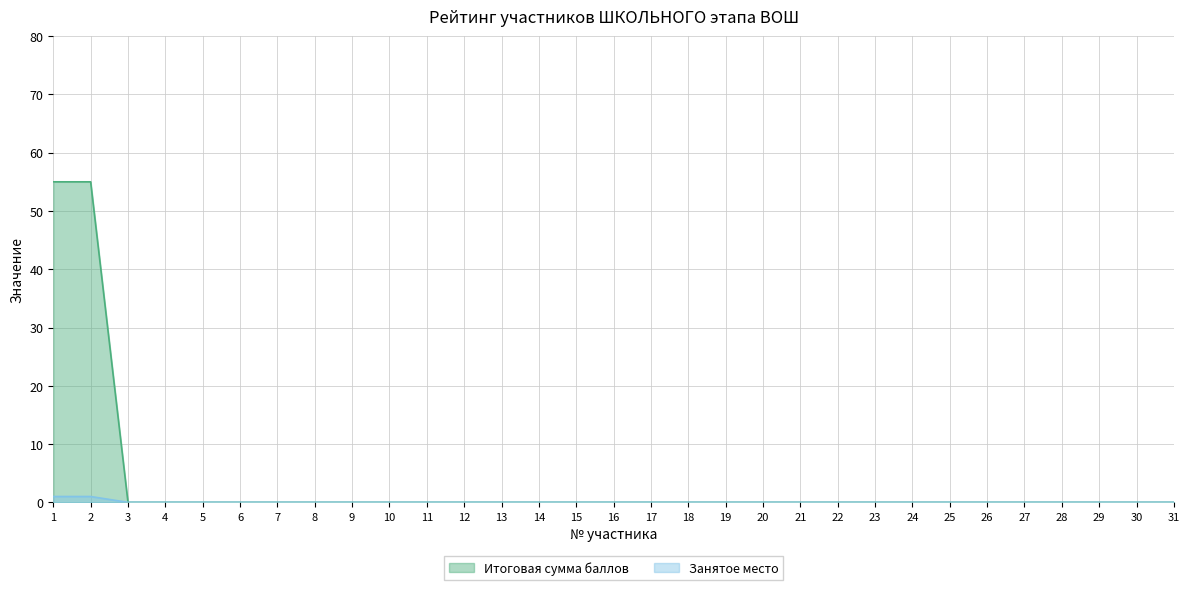

Which category has the highest value across all series?

1